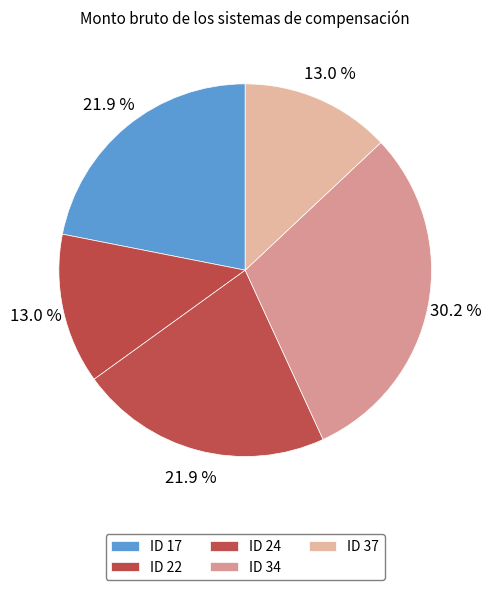

Does any single category account for the majority?

No